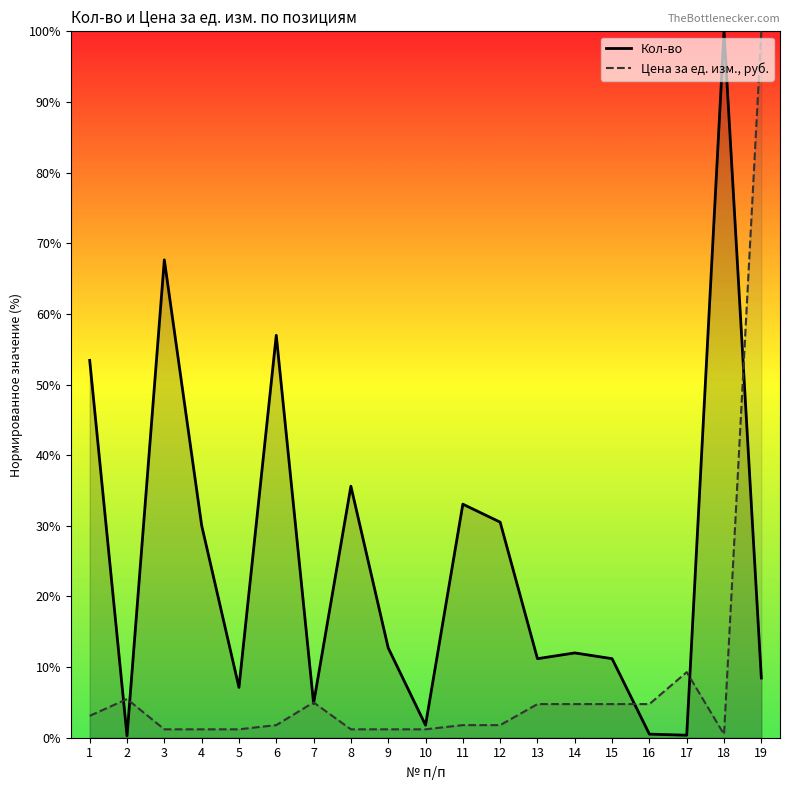

In Цена за ед. изм., руб., how many points are lower than both neighbors (excluding endpoints)?

1